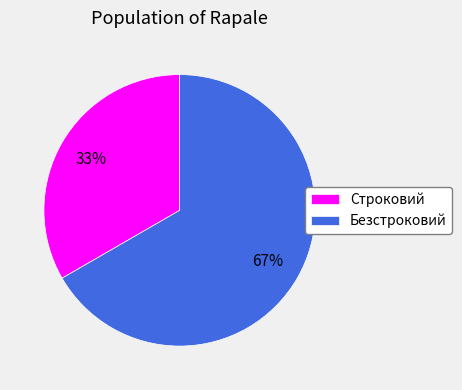

To the nearest percent, what portion does Строковий represent?

33%